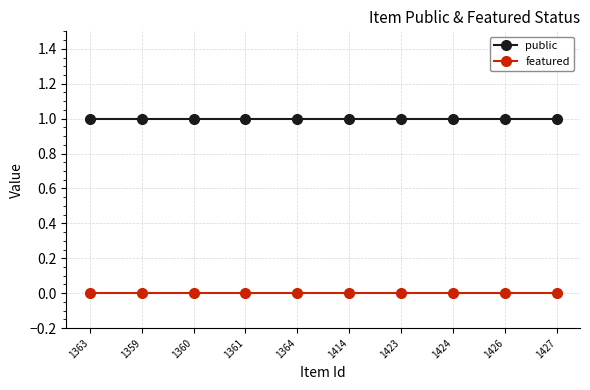

True or false: featured and public cross at least once.

False